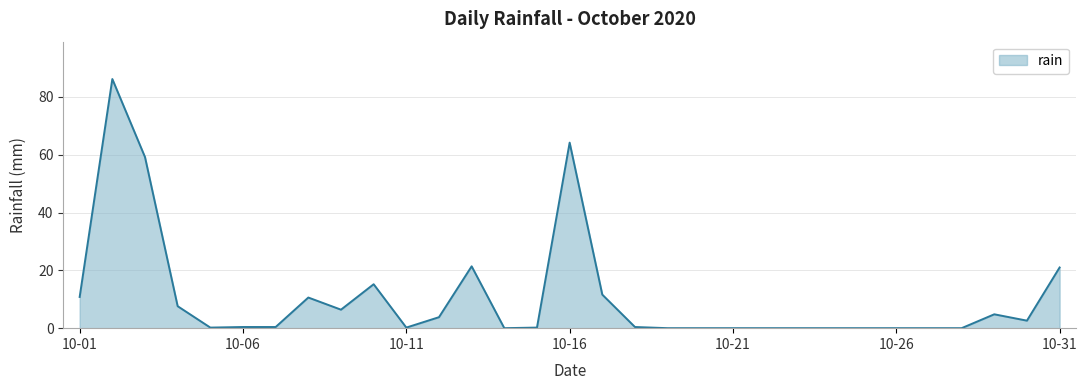

What is the difference between the maximum and minimum values?

86.2